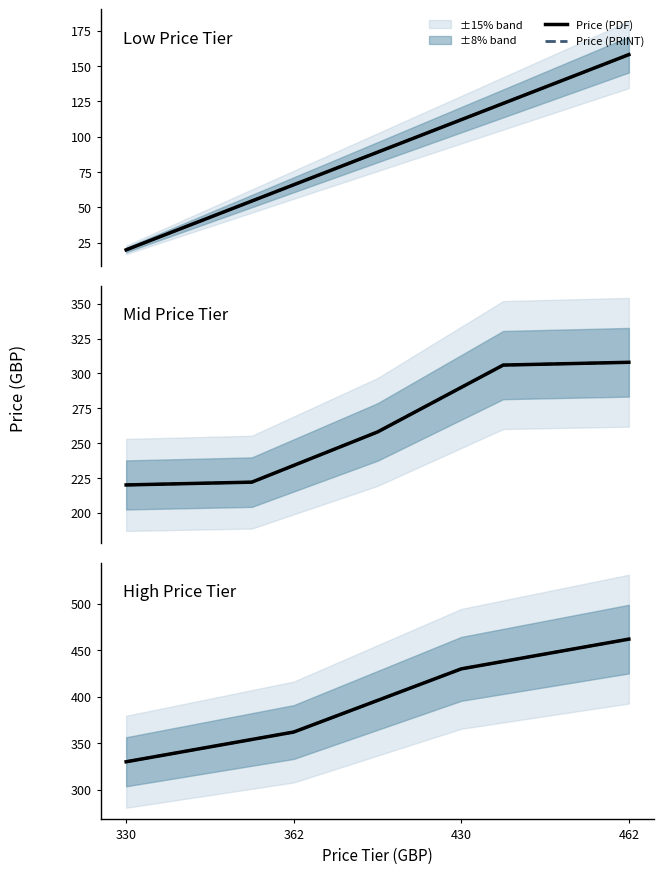

What is the difference between the Price (PRINT) values at 430 and 330?

100